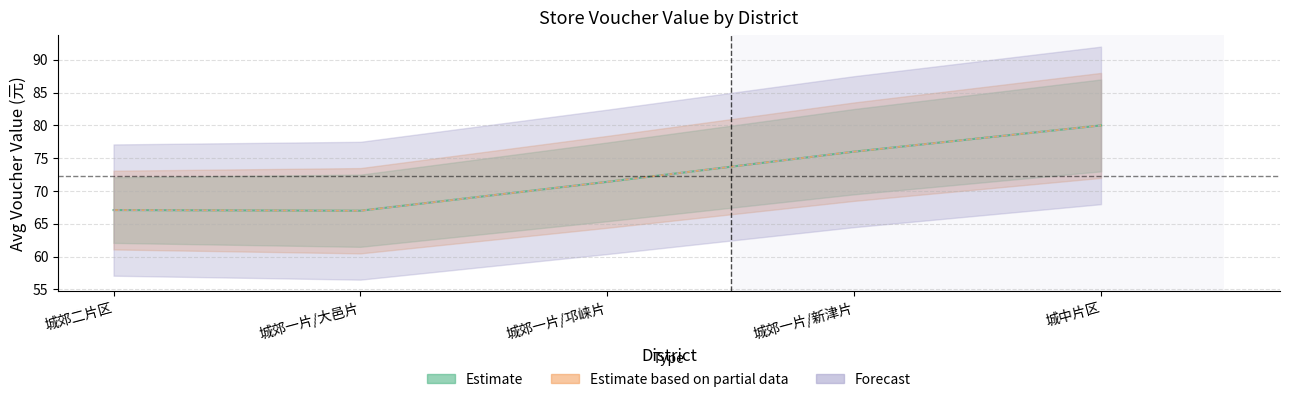

True or false: Estimate and Estimate based on partial data intersect in this chart.

False